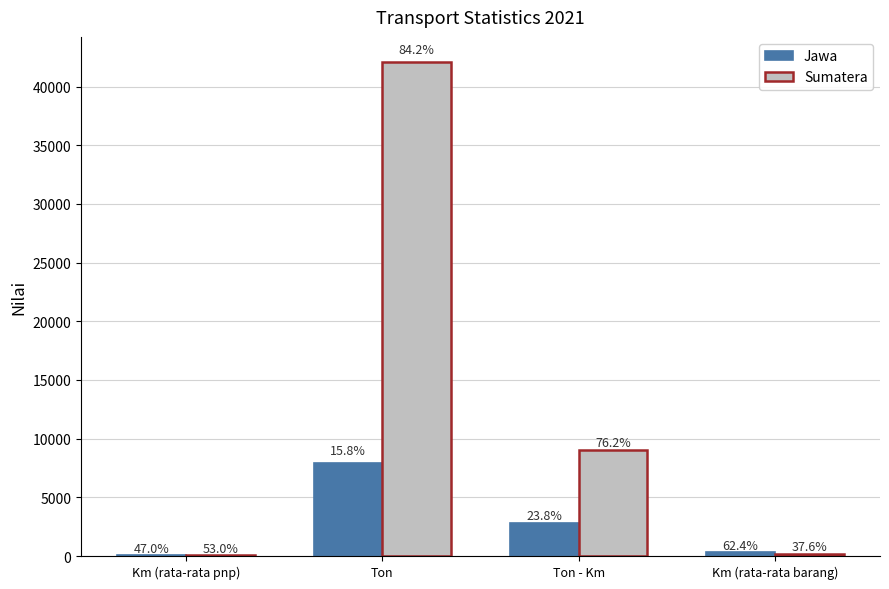

Are the bars horizontal?

No